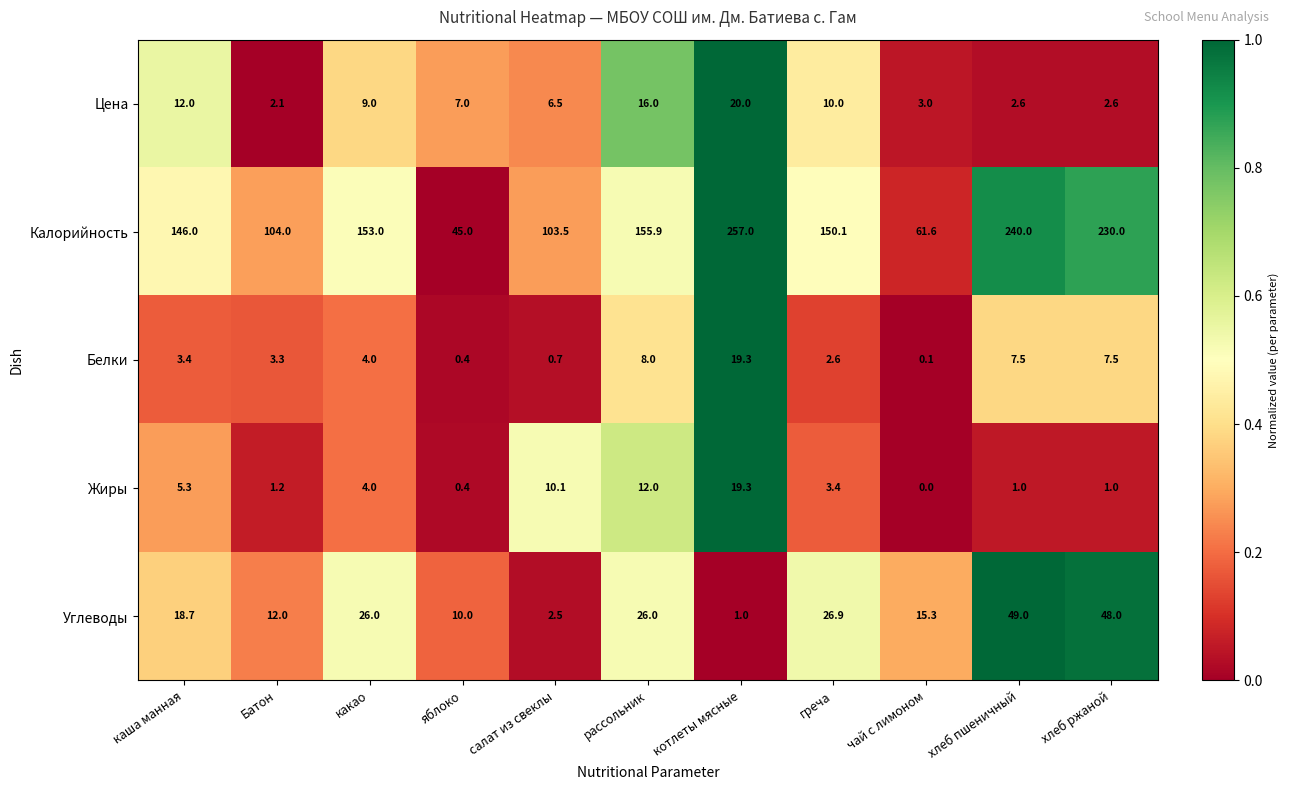

The value of Углеводы at рассольник is 26.0. True or false?

True